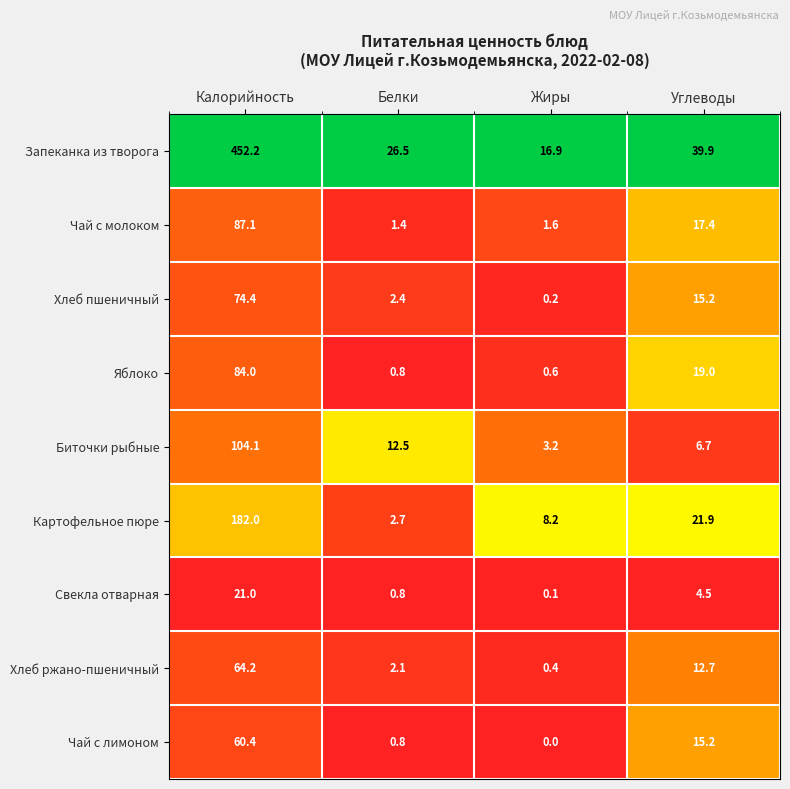

Is it true that Хлеб ржано-пшеничный equals 64.2 at Калорийность?

True